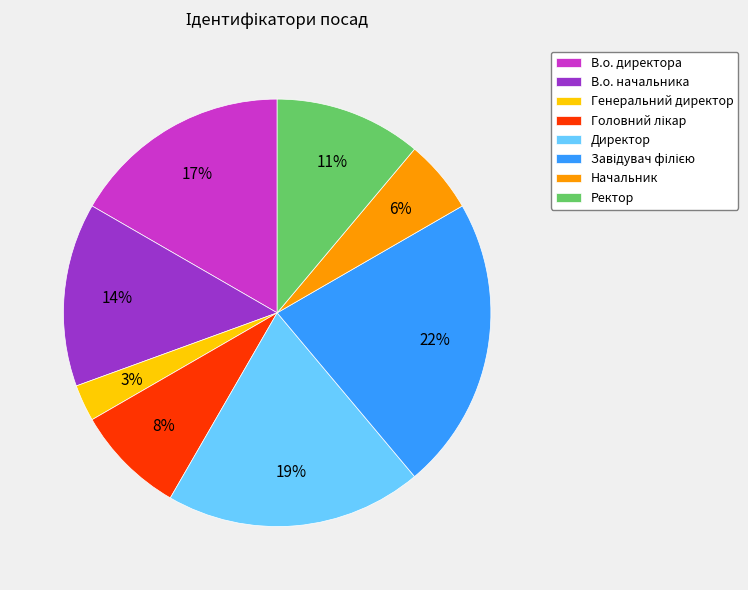

To the nearest percent, what portion does Генеральний директор represent?

3%